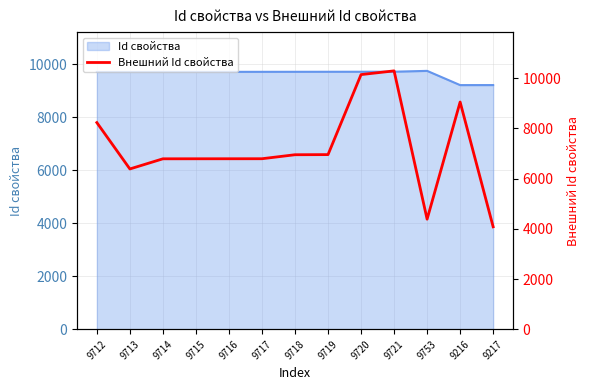

What is the label of the 3rd point from the right?

9753